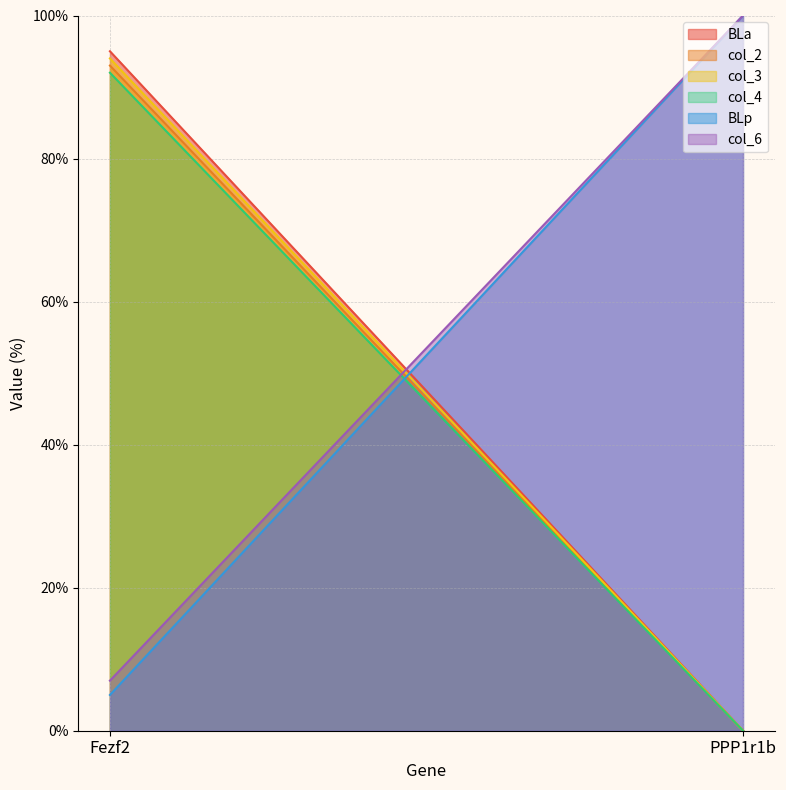

What position from the left is Fezf2?

1